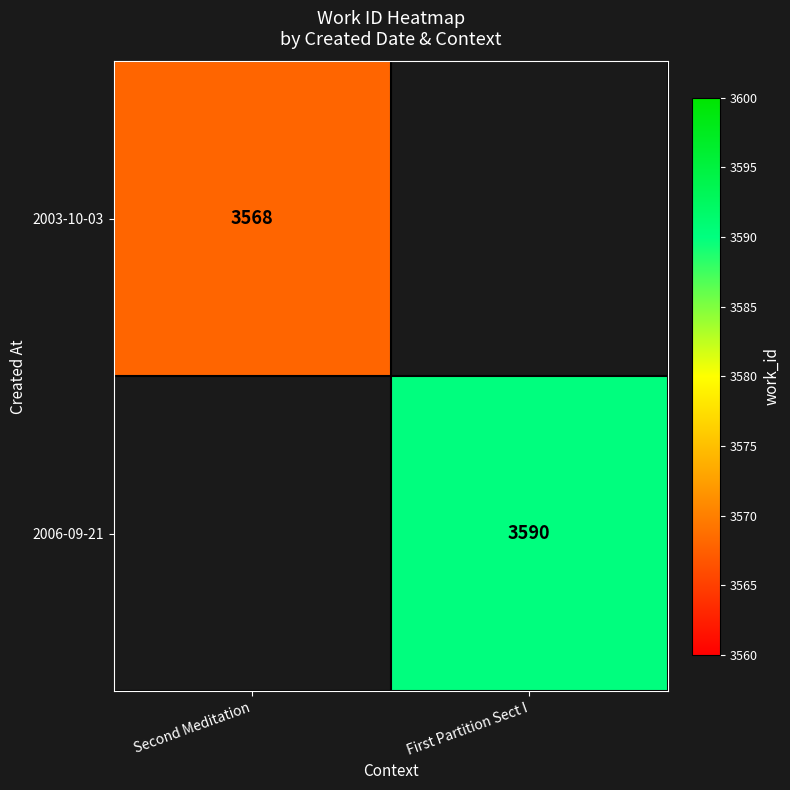

The 2006-09-21 series shows 2478.2 at First Partition Sect I. True or false?

False